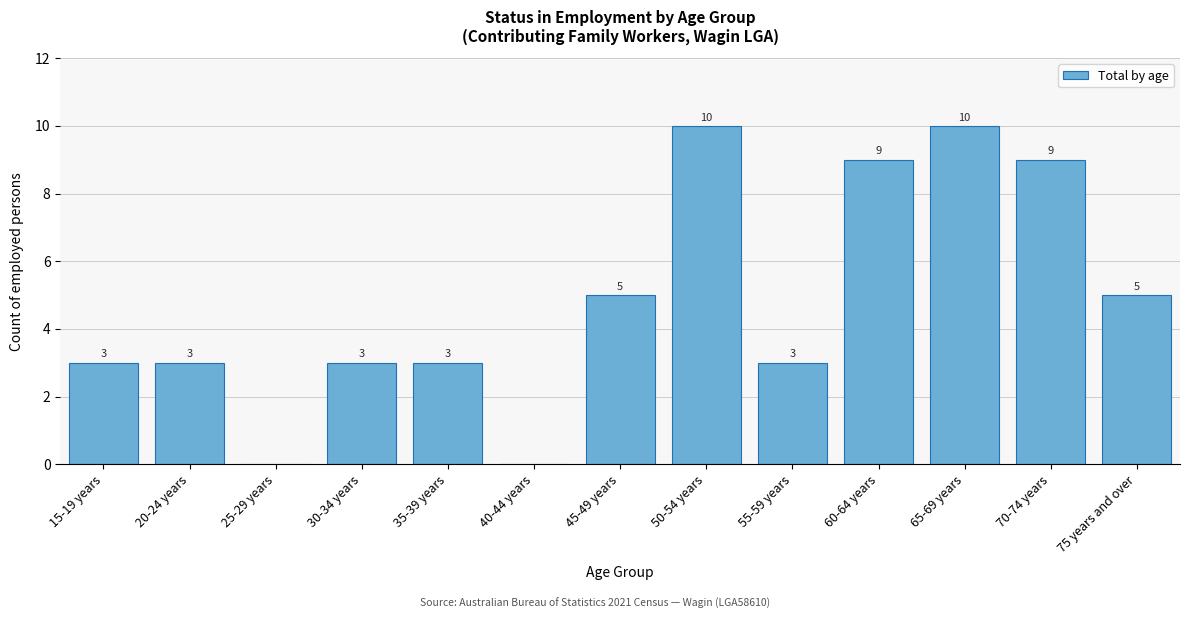

Reading left to right, extract all data points from this chart.

15-19 years=3	20-24 years=3	25-29 years=0	30-34 years=3	35-39 years=3	40-44 years=0	45-49 years=5	50-54 years=10	55-59 years=3	60-64 years=9	65-69 years=10	70-74 years=9	75 years and over=5